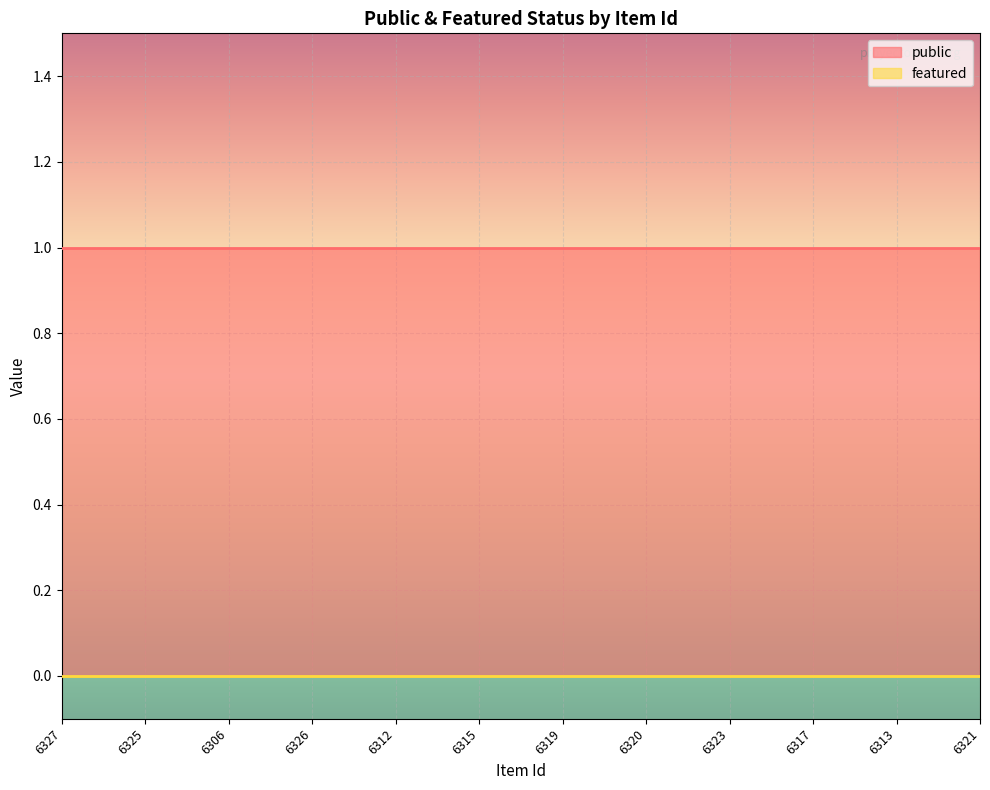

True or false: featured and public cross at least once.

False